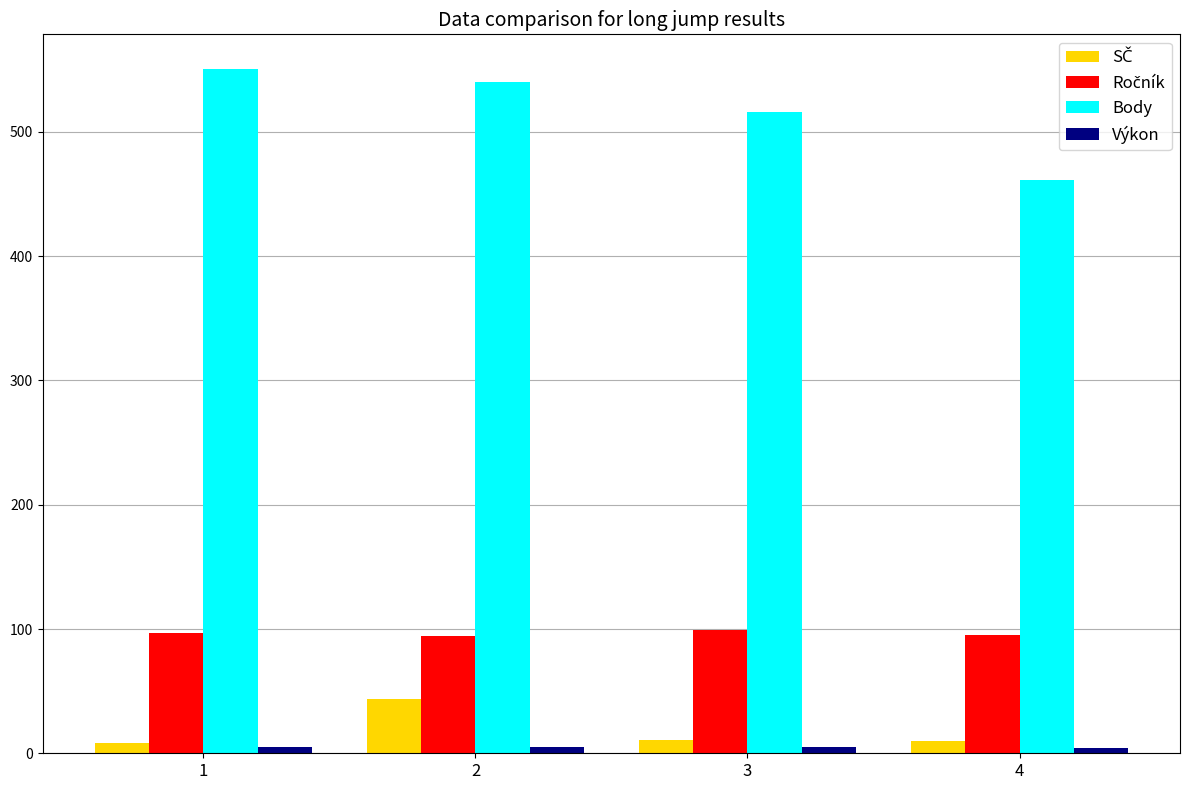

Which series has the largest total across all categories?

Body